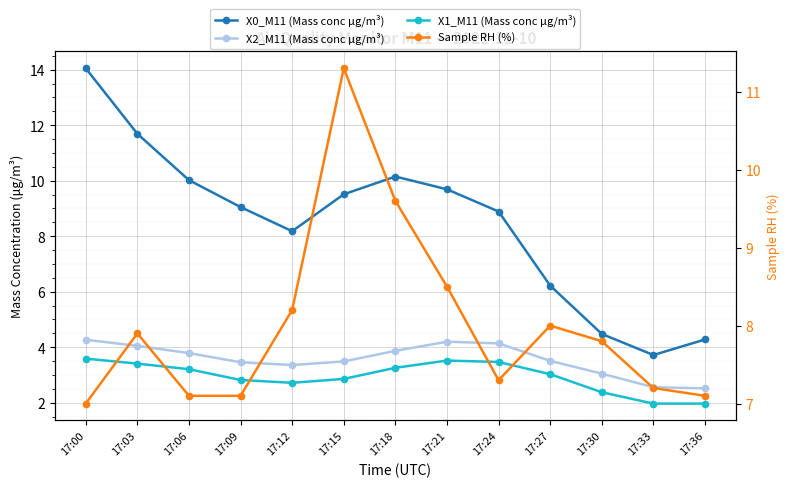

The value of X2_M11 (Mass conc μg/m³) at 17:21 is 4.2. True or false?

True